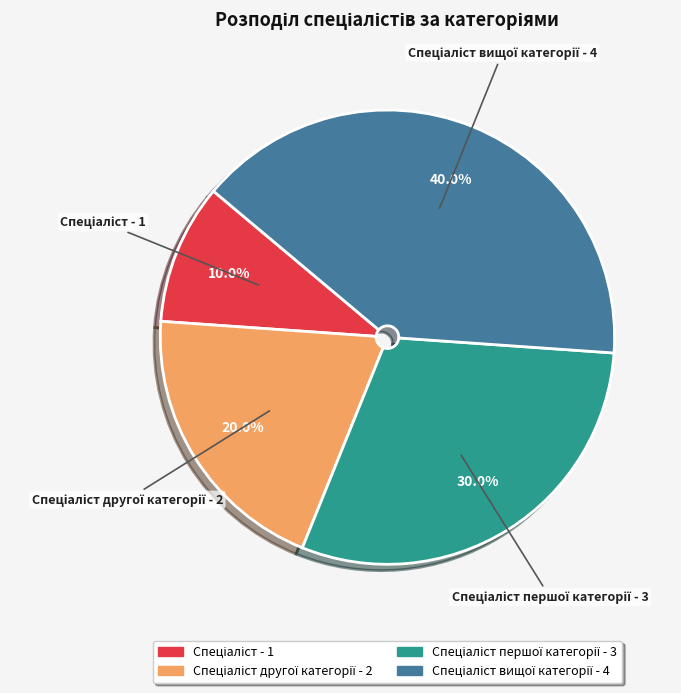

Count the number of slices in the pie.

4